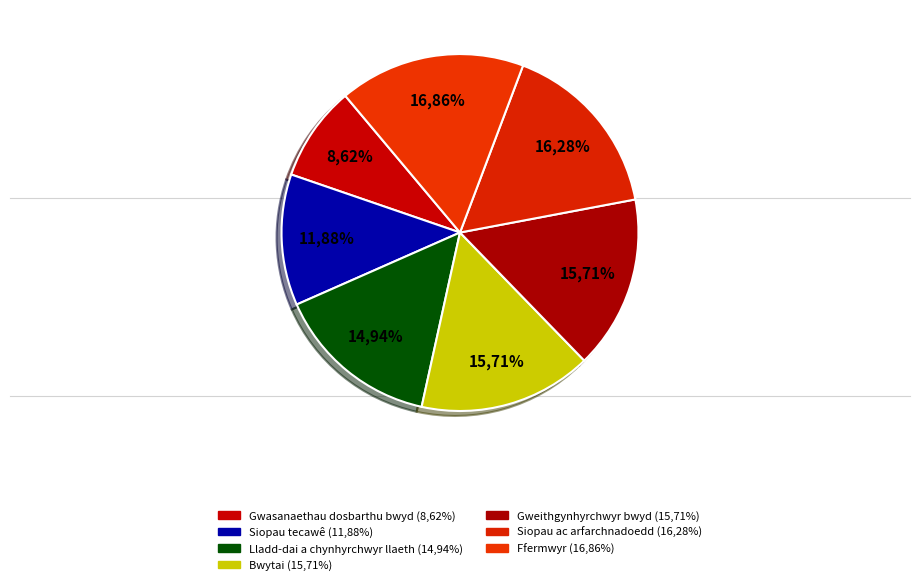

Is the sum of Lladd-dai a chynhyrchwyr llaeth and Siopau ac arfarchnadoedd greater than half?

No